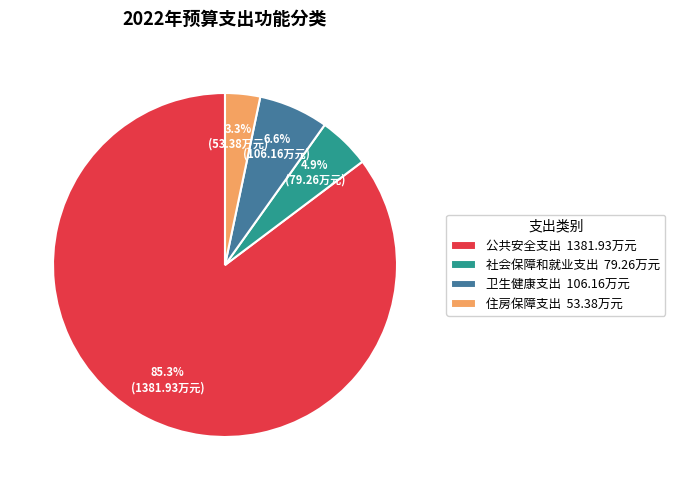

Which category has the biggest portion of the pie?

公共安全支出